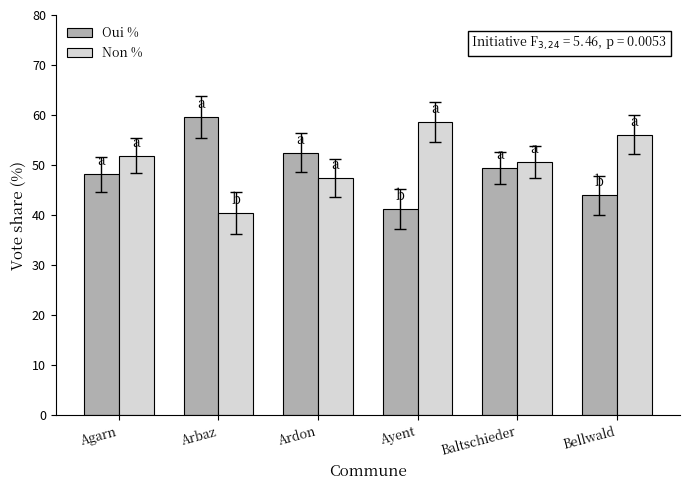

At which label does Oui % reach its minimum?

Ayent